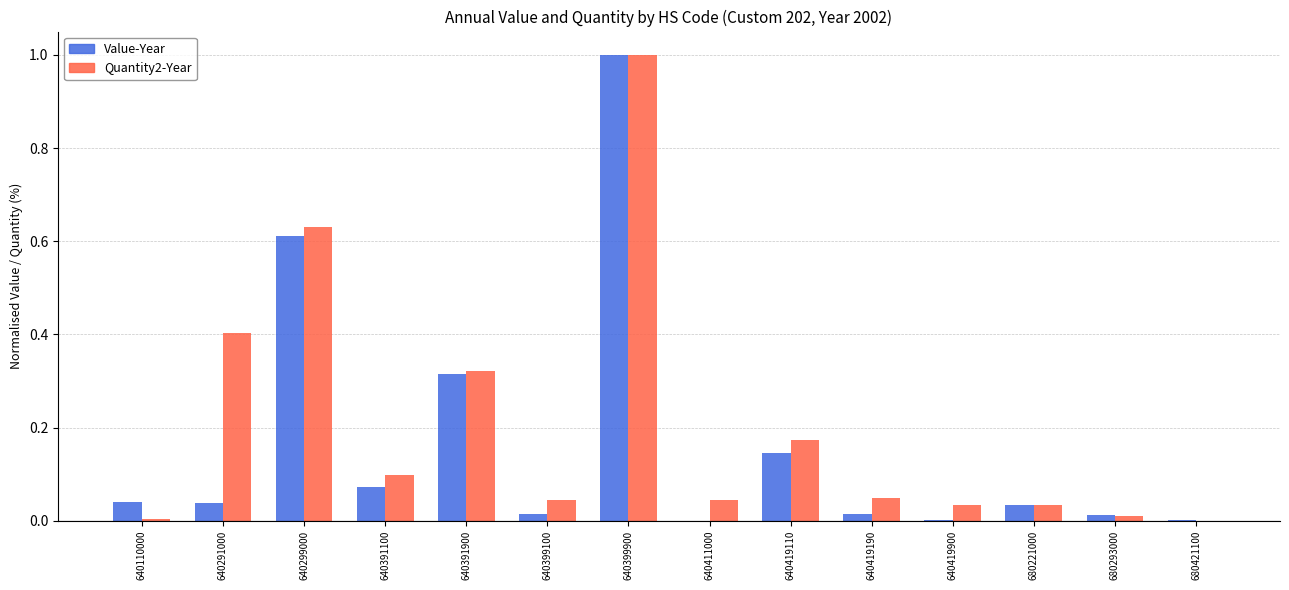

The Value-Year series shows 1.0 at 640399900. True or false?

True